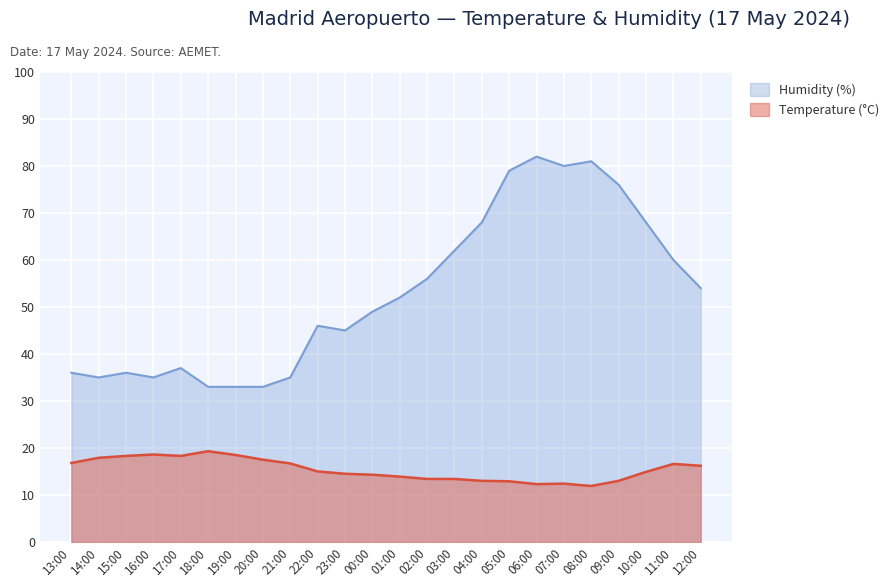

What is the total value across all series at 19:00?

51.5